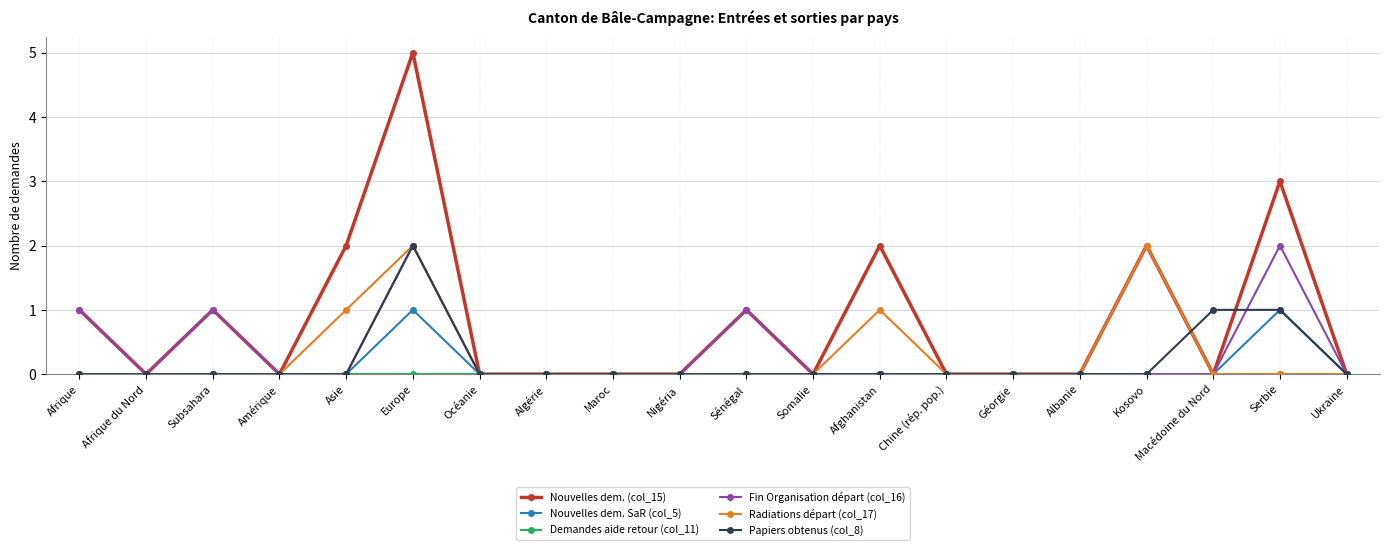

How many Nouvelles dem. SaR (col_5) values are between 0 and 1?

20